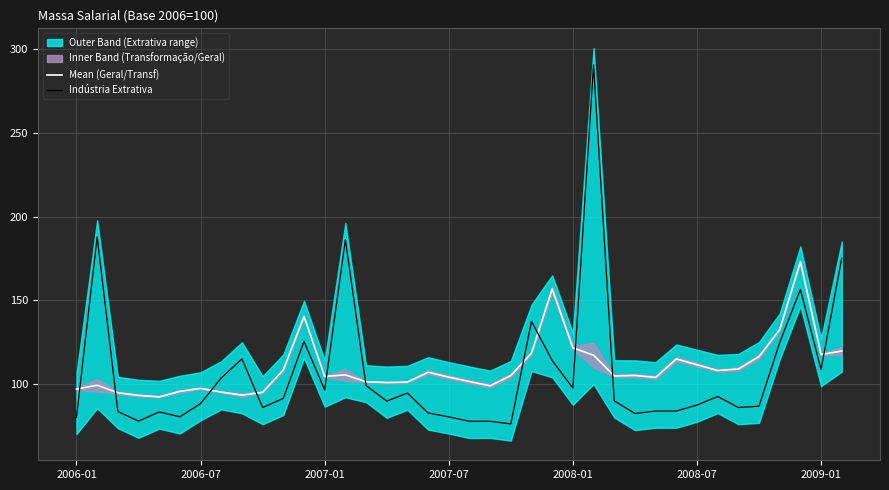

How many interior local valleys does the Mean (Geral/Transf) series have?

9